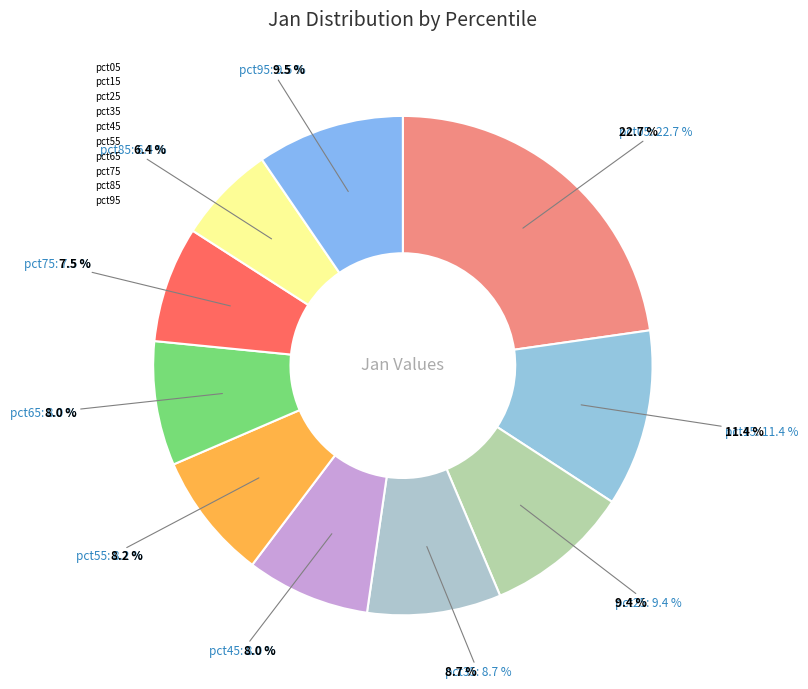

To the nearest percent, what is the combined percentage of pct45 and pct85?

14%